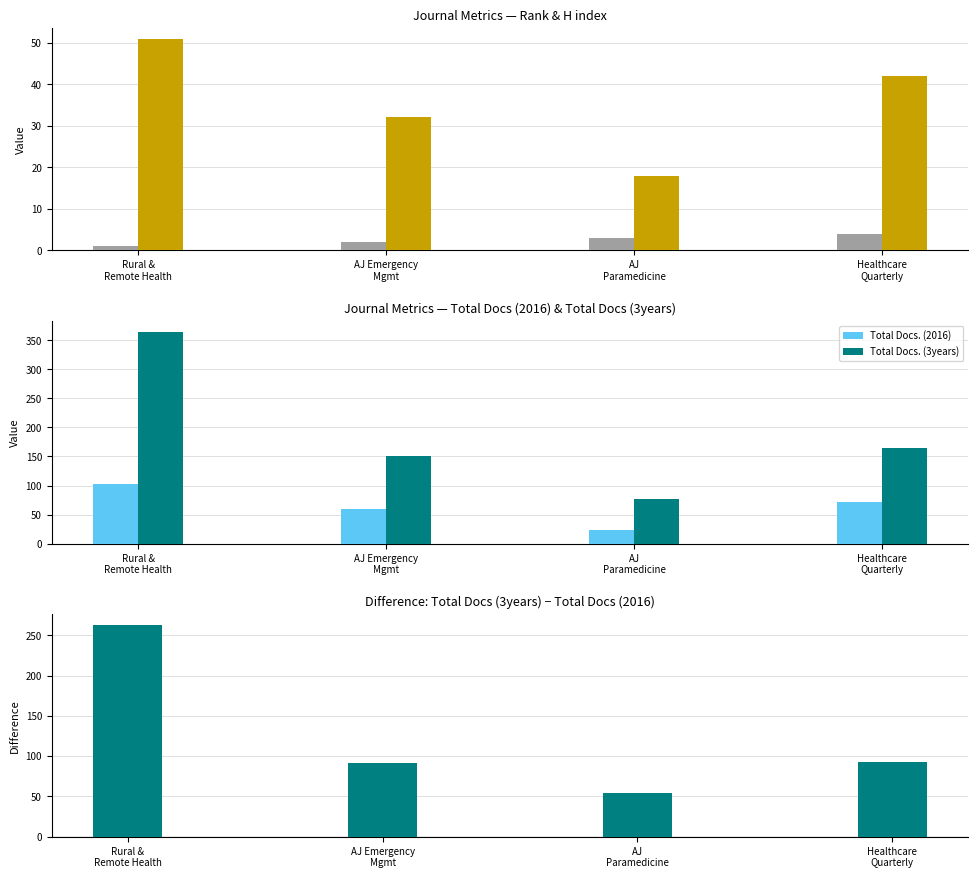

What is the average value of the Diff (3years - 2016) series?

126